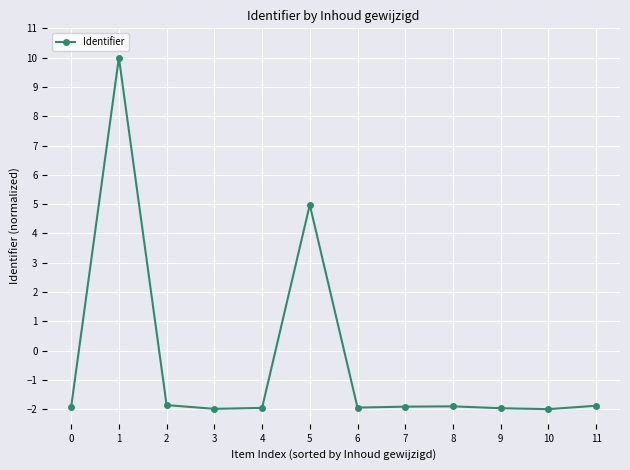

Count the number of values greater than -1.

2